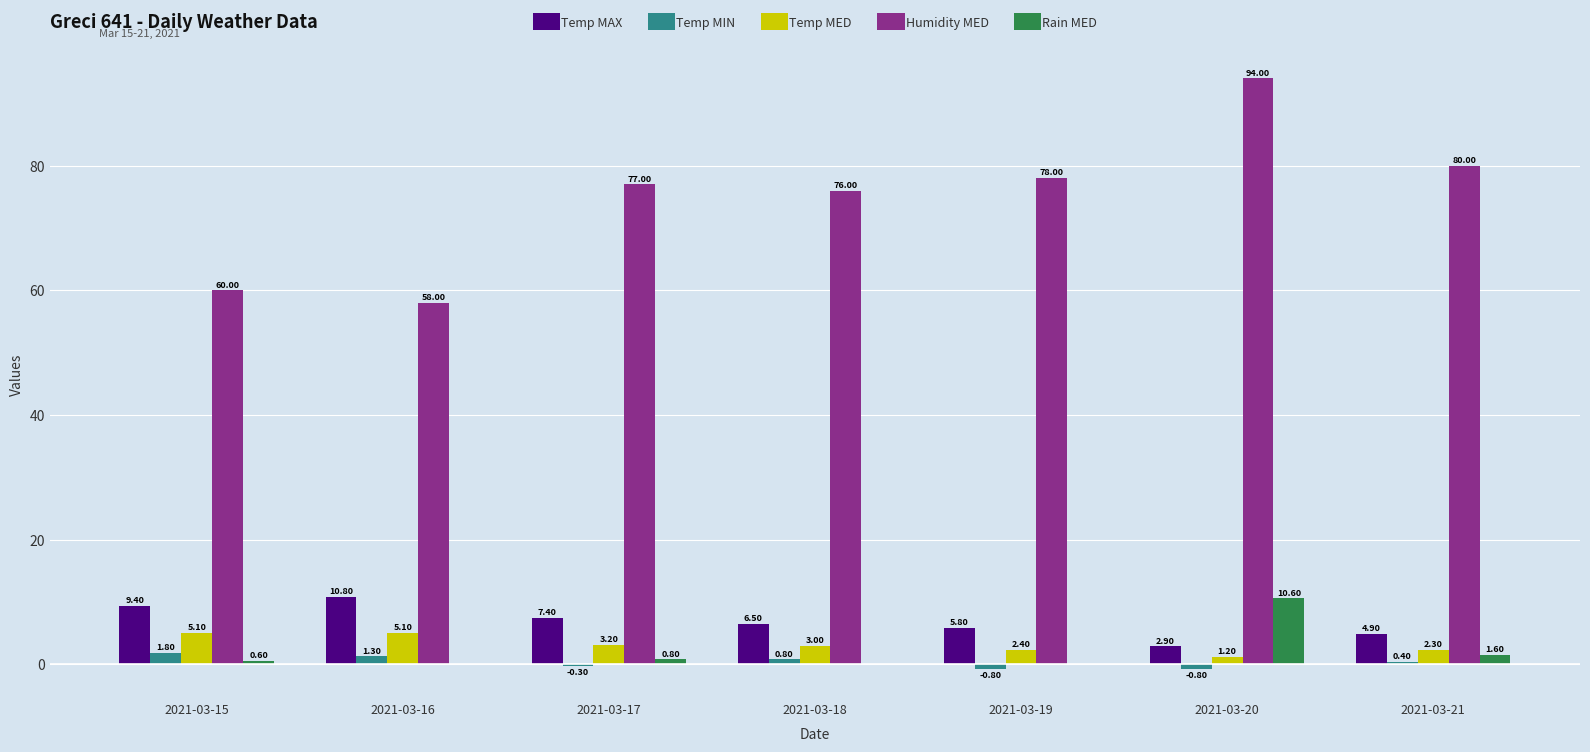

Reading left to right, transcribe all the data shown in this chart.

Temp MAX: 2021-03-15=9.4	2021-03-16=10.8	2021-03-17=7.4	2021-03-18=6.5	2021-03-19=5.8	2021-03-20=2.9	2021-03-21=4.9
Temp MIN: 2021-03-15=1.8	2021-03-16=1.3	2021-03-17=-0.3	2021-03-18=0.8	2021-03-19=-0.8	2021-03-20=-0.8	2021-03-21=0.4
Temp MED: 2021-03-15=5.1	2021-03-16=5.1	2021-03-17=3.2	2021-03-18=3.0	2021-03-19=2.4	2021-03-20=1.2	2021-03-21=2.3
Humidity MED: 2021-03-15=60.0	2021-03-16=58.0	2021-03-17=77.0	2021-03-18=76.0	2021-03-19=78.0	2021-03-20=94.0	2021-03-21=80.0
Rain MED: 2021-03-15=0.6	2021-03-16=0.0	2021-03-17=0.8	2021-03-18=0.0	2021-03-19=0.0	2021-03-20=10.6	2021-03-21=1.6